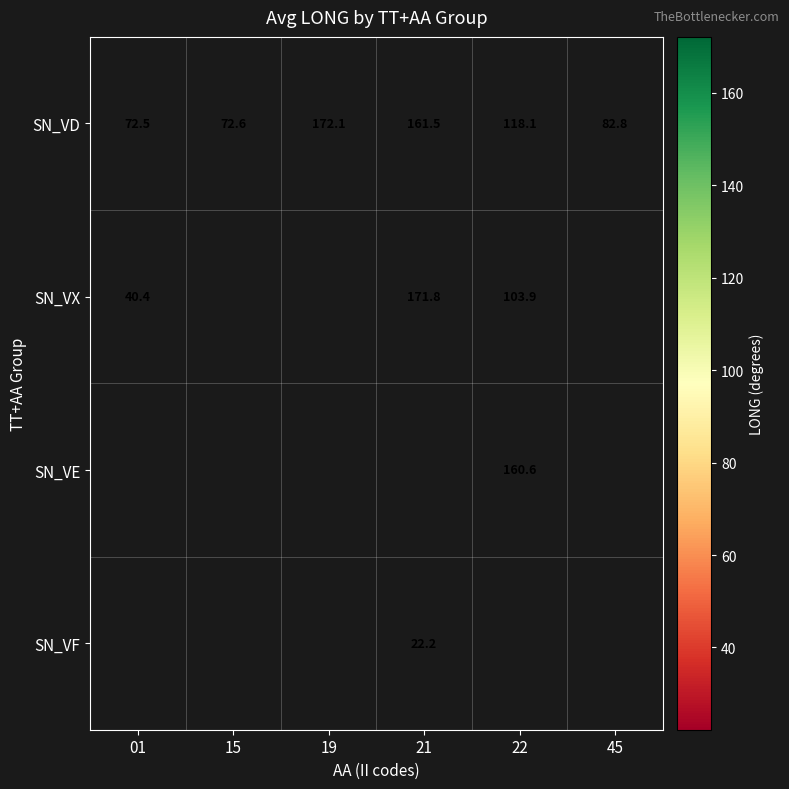

What value does the SN_VD series have at 22?

118.1